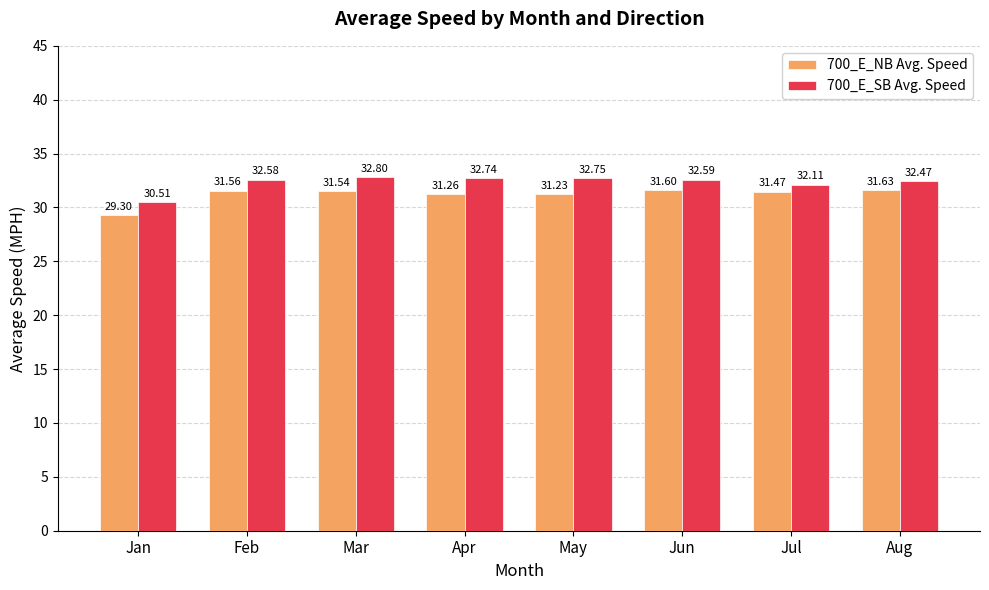

What is the average value of the 700_E_SB Avg. Speed series?

32.3